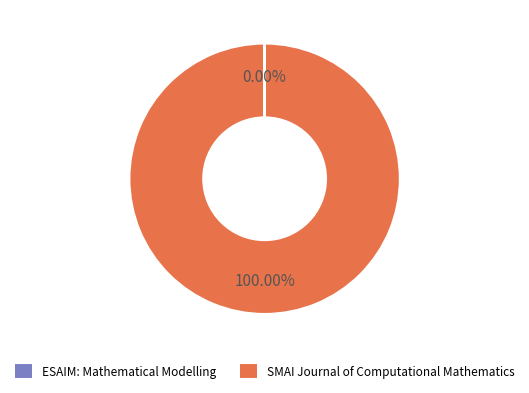

What is the largest slice in the pie chart?

SMAI Journal of Computational Mathematics